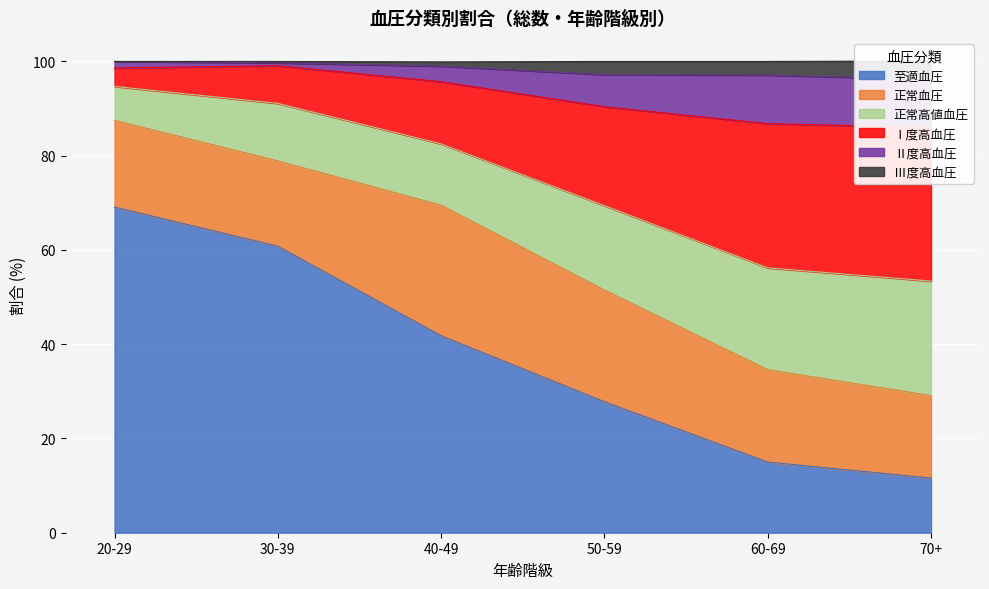

List the labels in order of 至適血圧 value, smallest first.

70+, 60-69, 50-59, 40-49, 30-39, 20-29